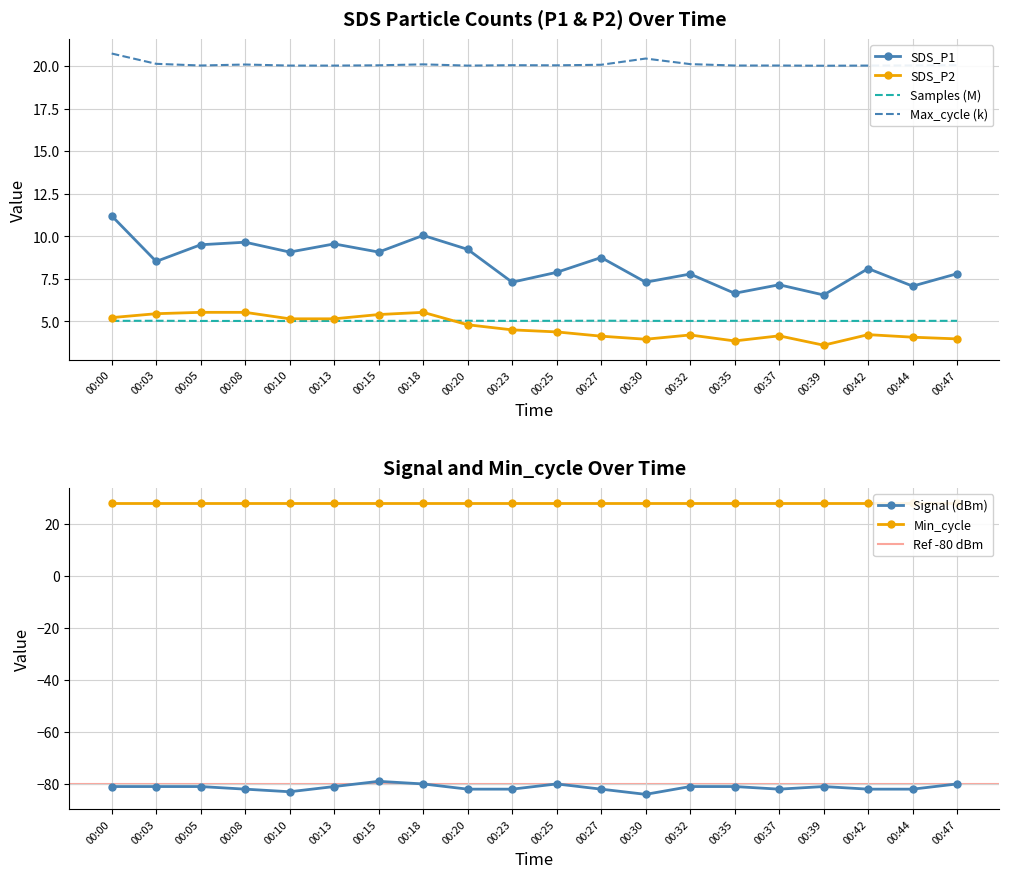

What is the highest value of the SDS_P1 series?

11.2